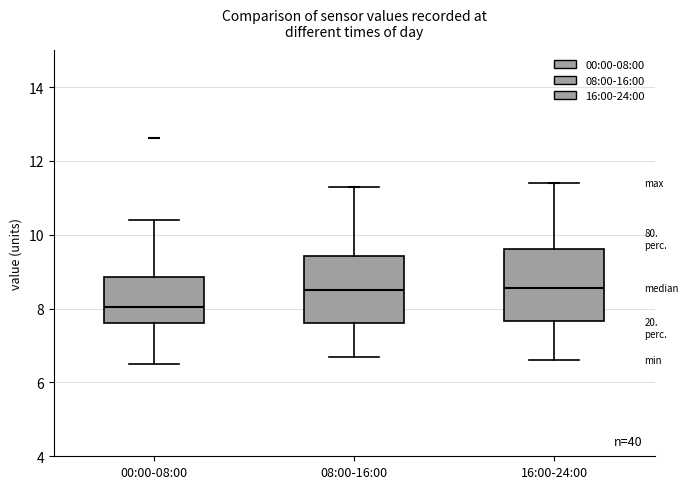

Reading left to right, read every box against the y-axis: the position of its median line, the range the box covers, and the ends of its whiskers. The values are not printed on the chart, so give them approximately, as read against the axis.

00:00-08:00: median 8.0, box 7.6 to 8.8, whiskers 6.6 to 10.4
08:00-16:00: median 8.6, box 7.6 to 9.4, whiskers 6.8 to 11.4
16:00-24:00: median 8.6, box 7.6 to 9.6, whiskers 6.6 to 11.4